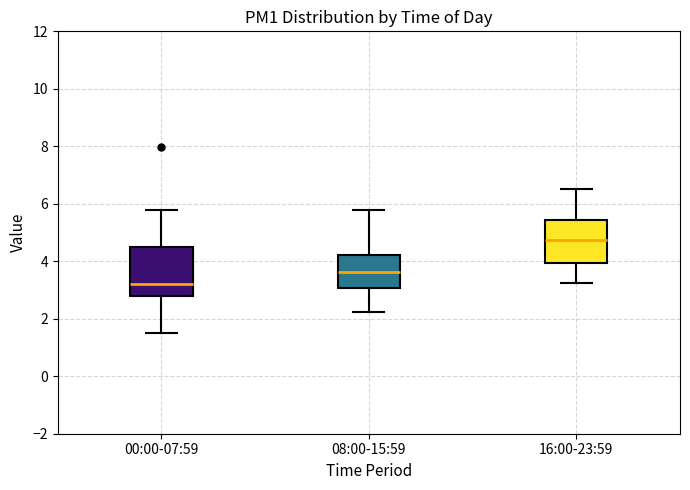

Where is the upper edge of the box for 00:00-07:59 on the y-axis? The values are not printed on the chart, so give them approximately, as read against the axis.

4.4